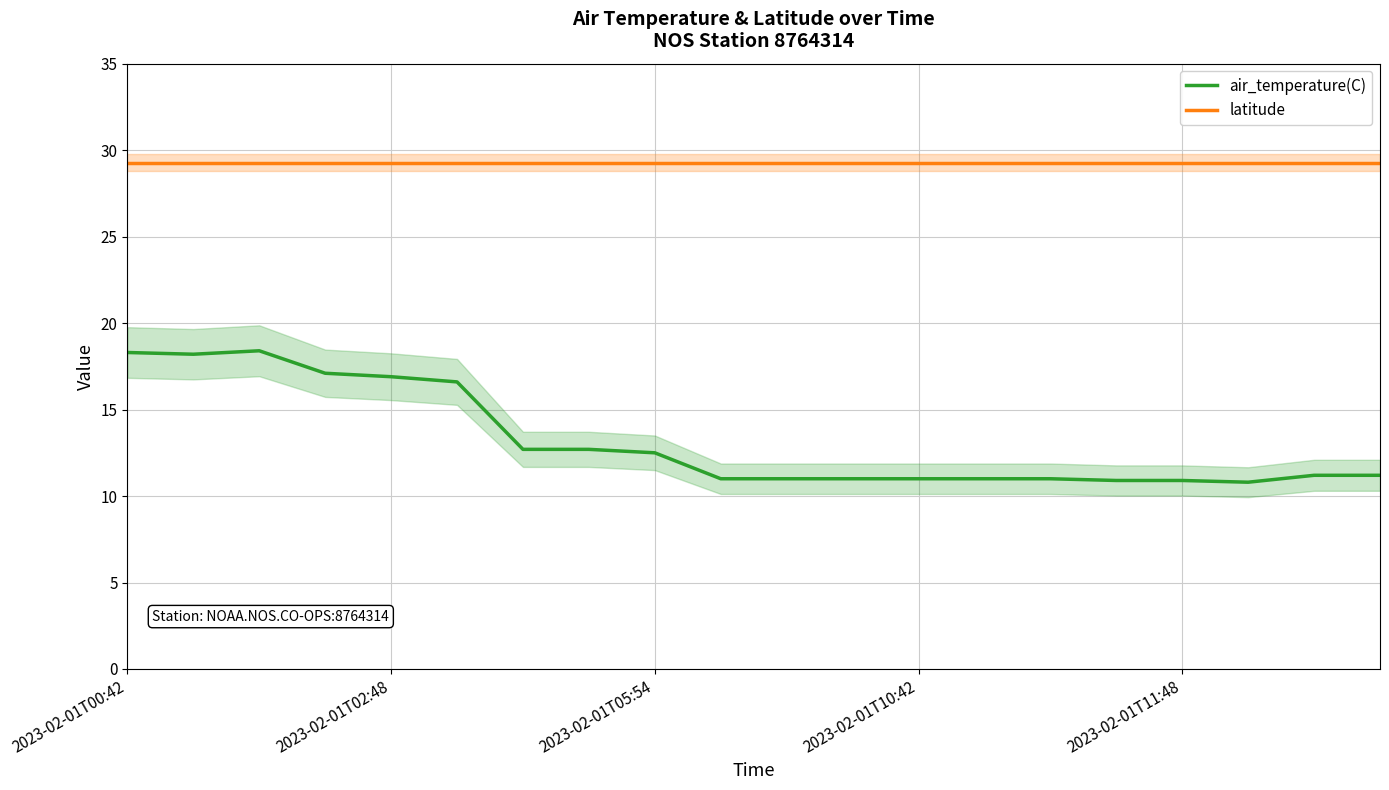

True or false: latitude and air_temperature(C) cross at least once.

False